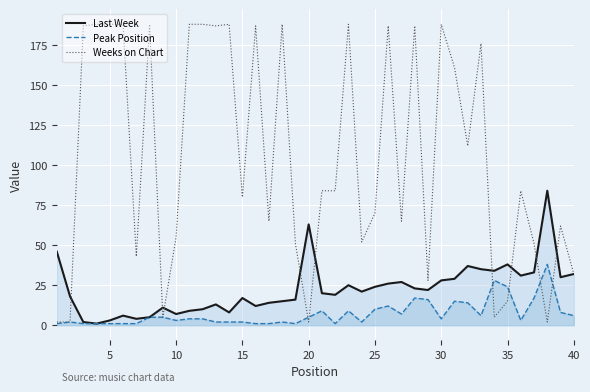

True or false: Peak Position and Last Week cross at least once.

False